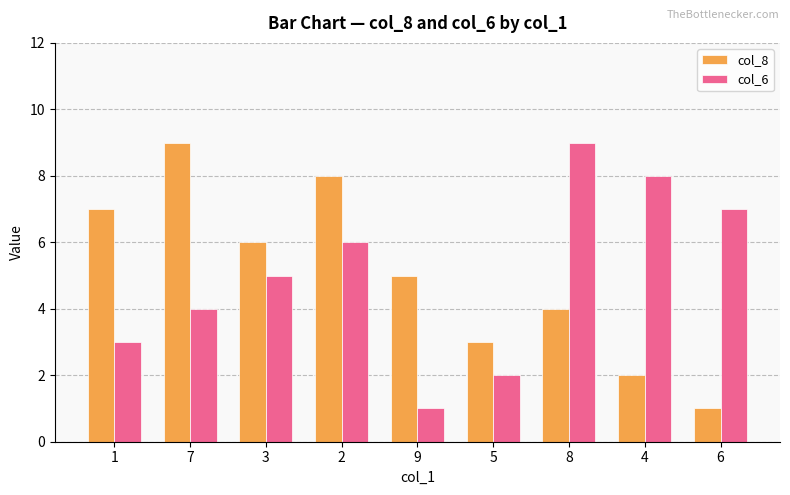

Between 7 and 6, which series saw the biggest shift?

col_8